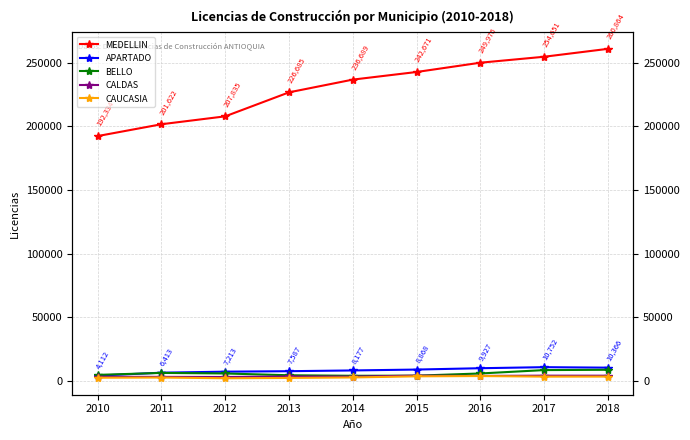

True or false: CALDAS and MEDELLIN intersect in this chart.

False